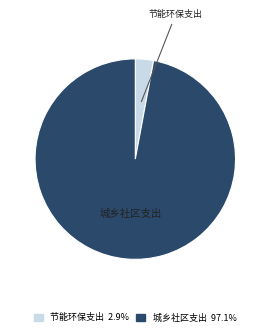

What is the largest slice in the pie chart?

城乡社区支出